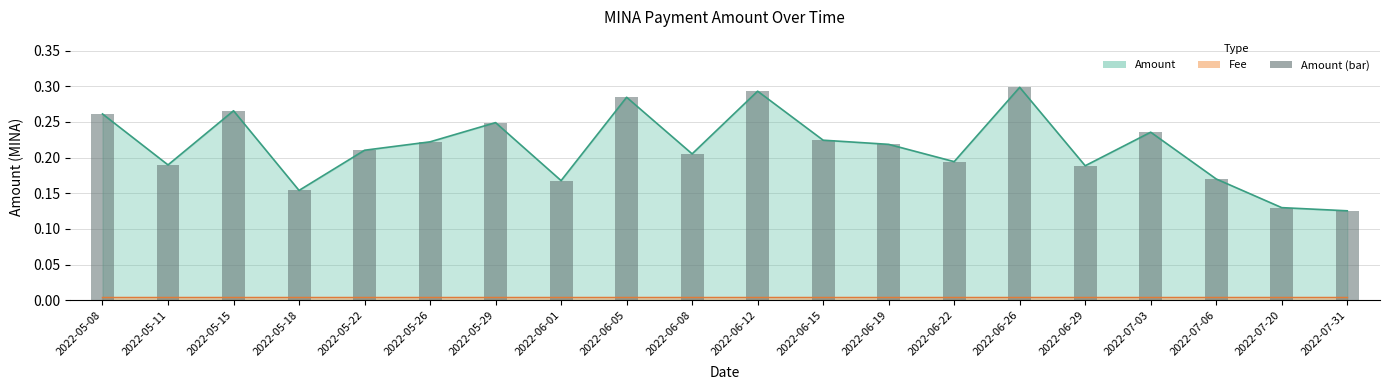

What is the greatest value displayed?

0.3